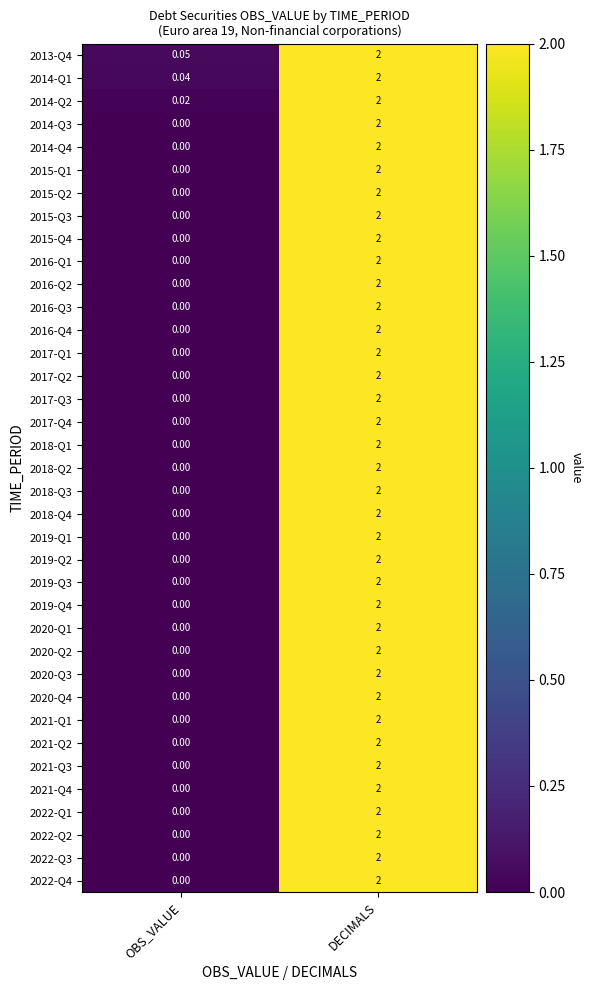

At how many categories does at least one series exceed 0?

2